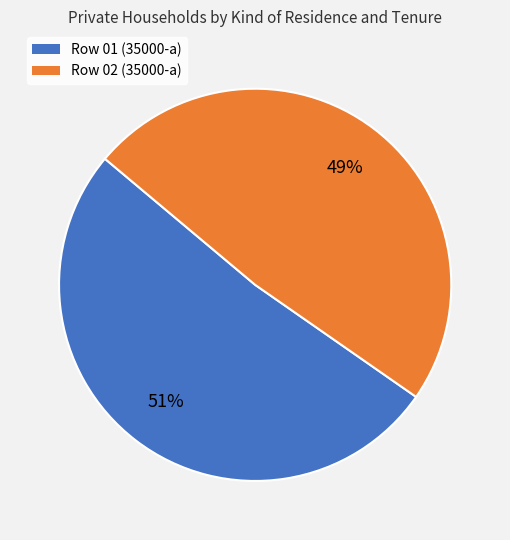

Does any single category account for the majority?

Yes